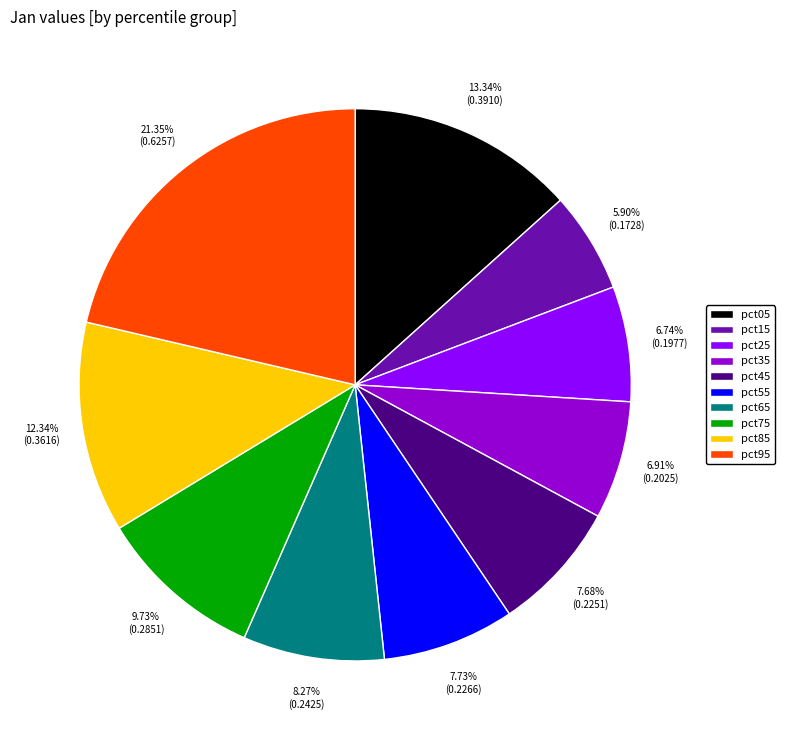

Between pct15 and pct95, which is larger?

pct95